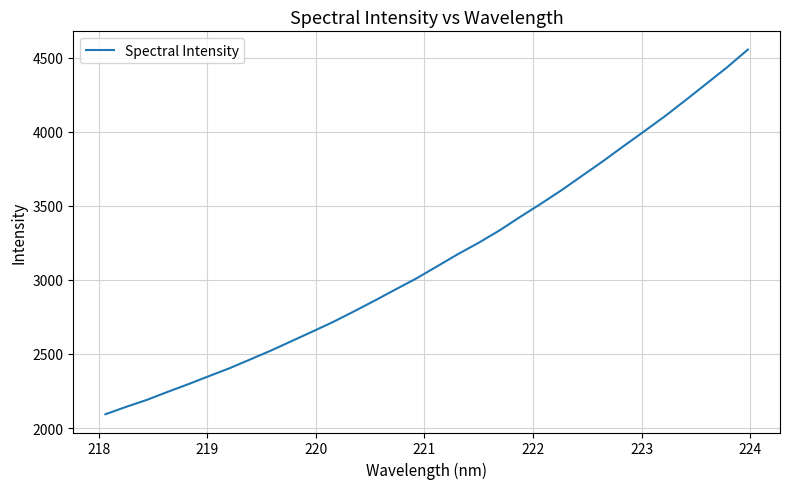

What is the smallest value displayed?

2093.0